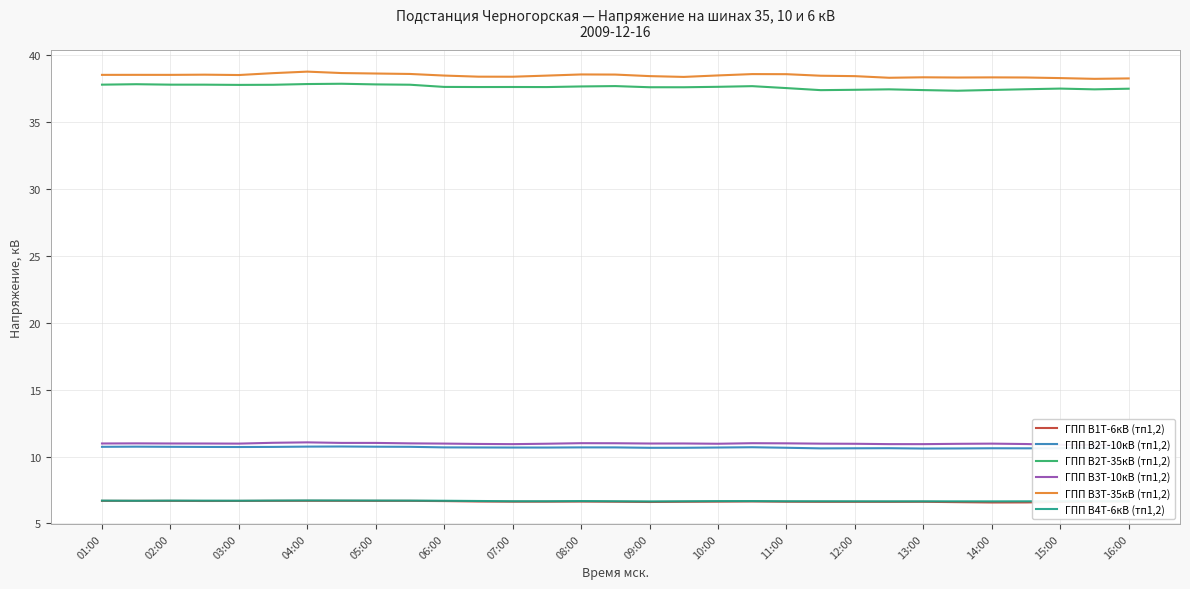

True or false: ГПП В3Т-35кВ (тп1,2) and ГПП В1Т-6кВ (тп1,2) intersect in this chart.

False